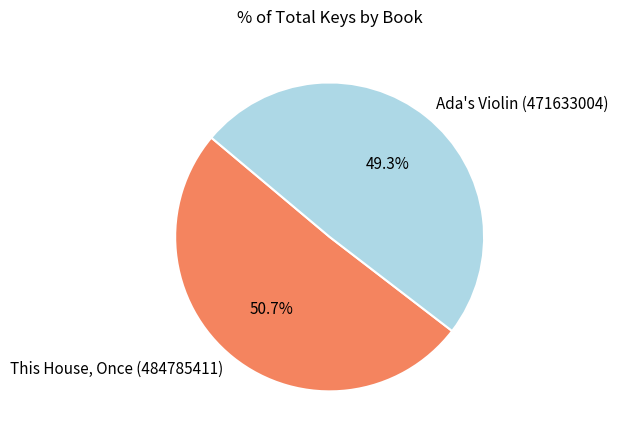

Combined, what portion of the pie is This House, Once (484785411) and Ada's Violin (471633004)?

100.0%